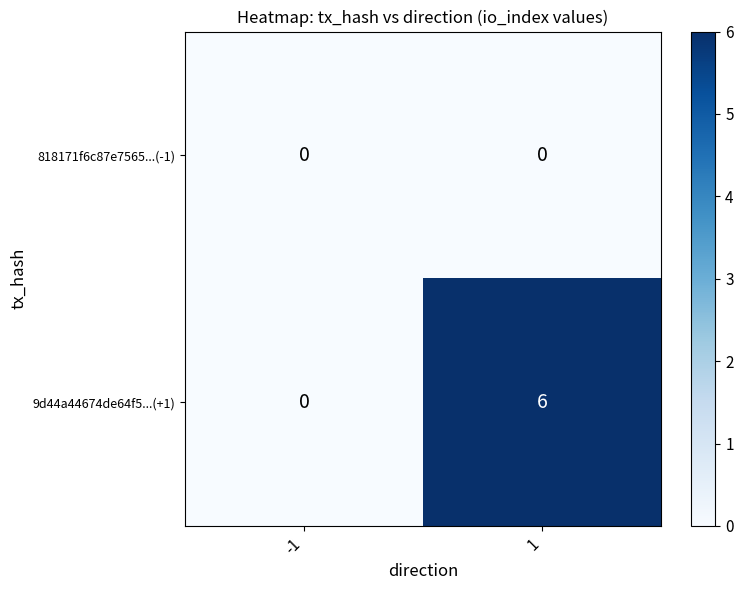

Which category has the highest value across all series?

1